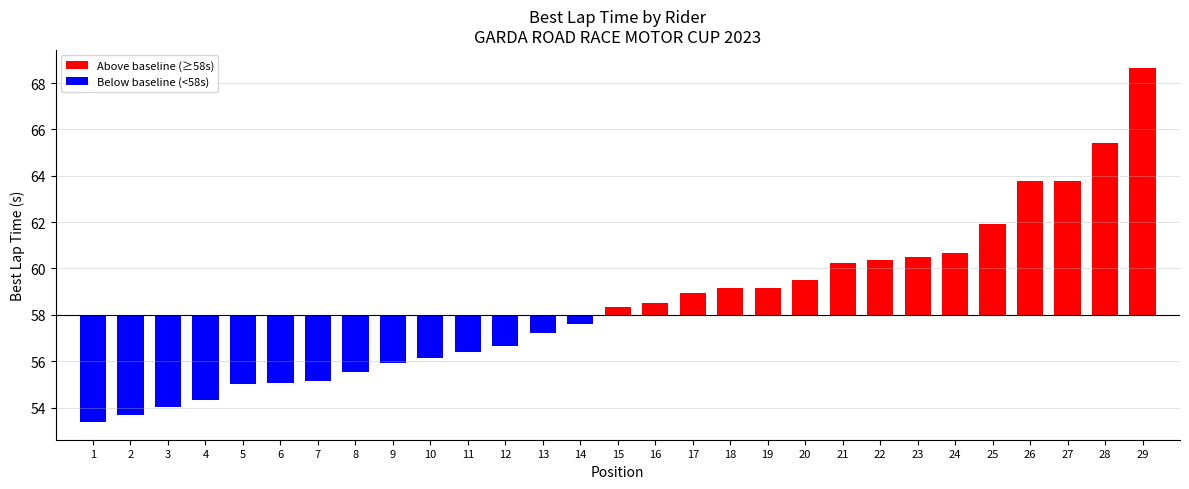

Between 9 and 13, which is larger?

13